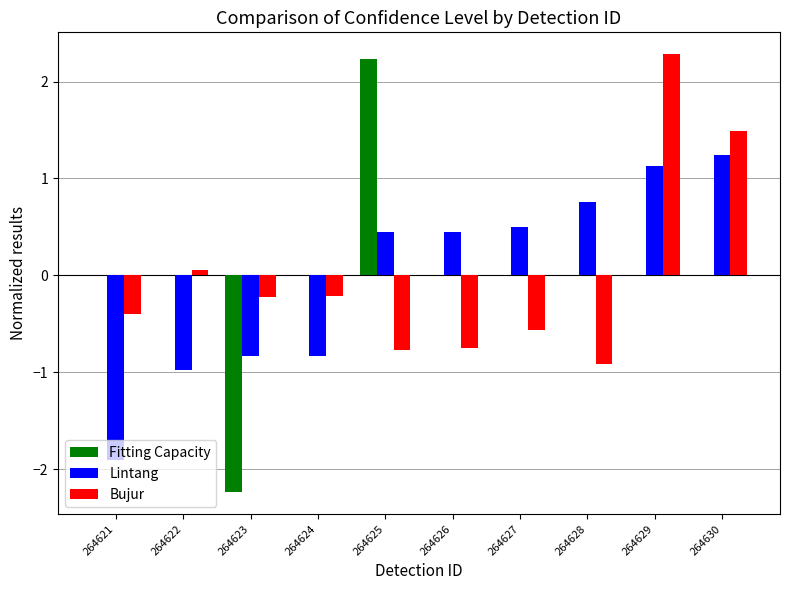

Between 264622 and 264623, which series saw the biggest shift?

Fitting Capacity